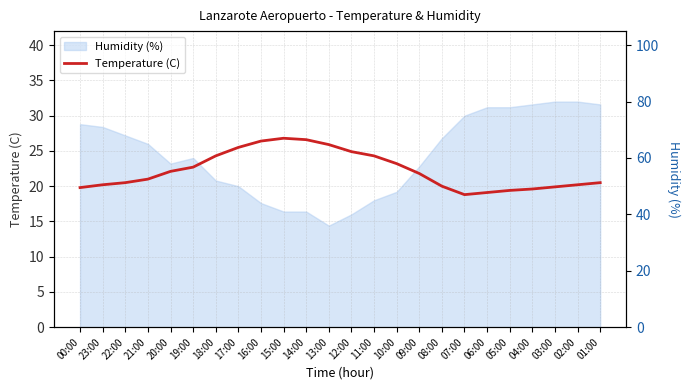

What is the difference between the maximum and minimum values in the Temperature (C) series?

8.0